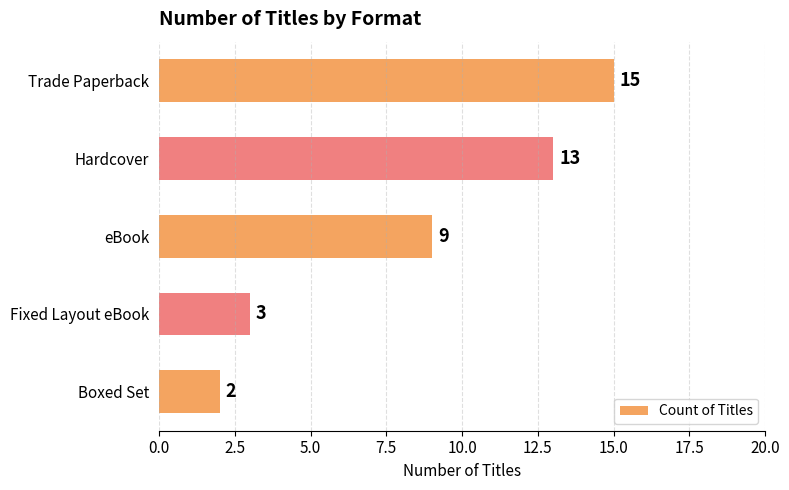

Reading top to bottom, list all the values displayed in this chart.

15	13	9	3	2